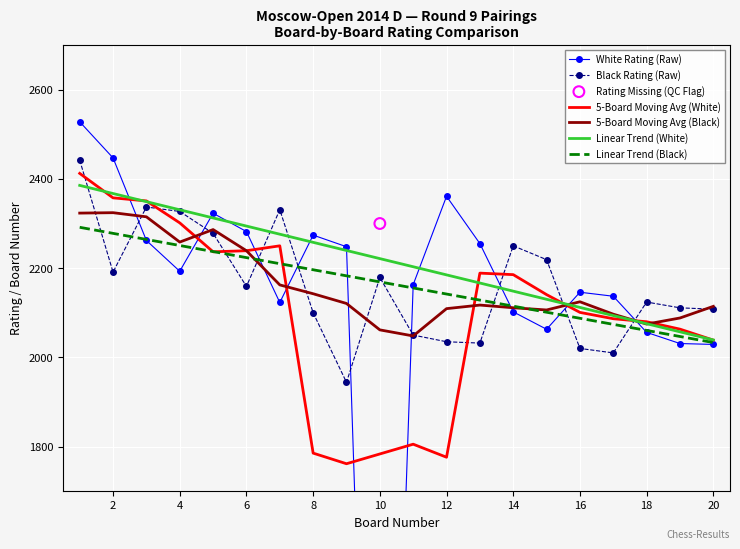

At which category is the sum across all series the highest?

1